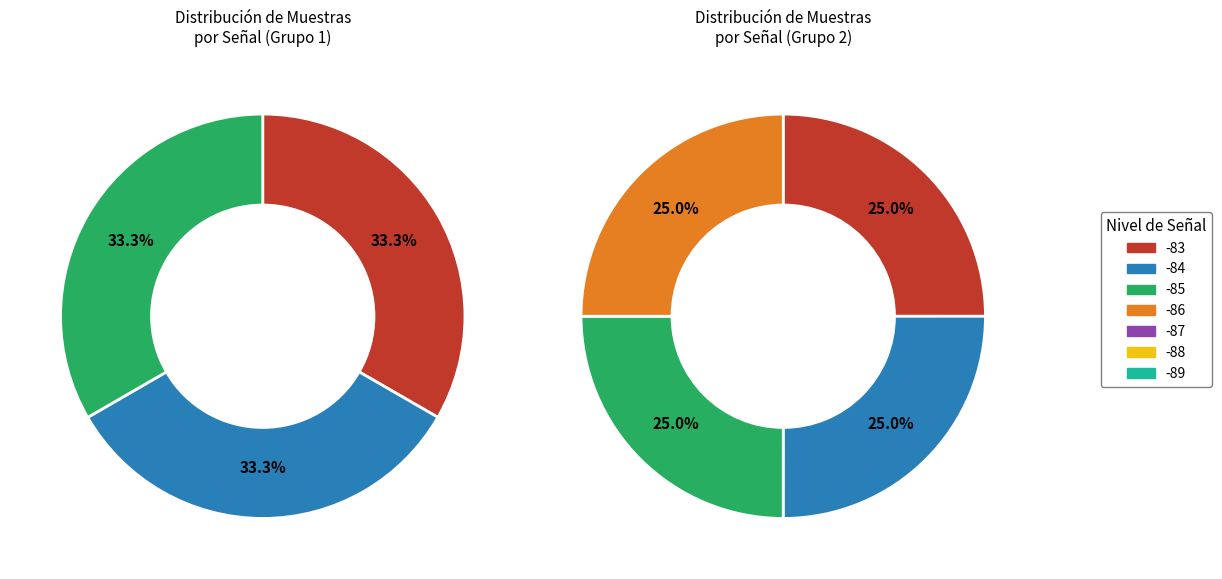

Does 10 represent more than half of the total?

No